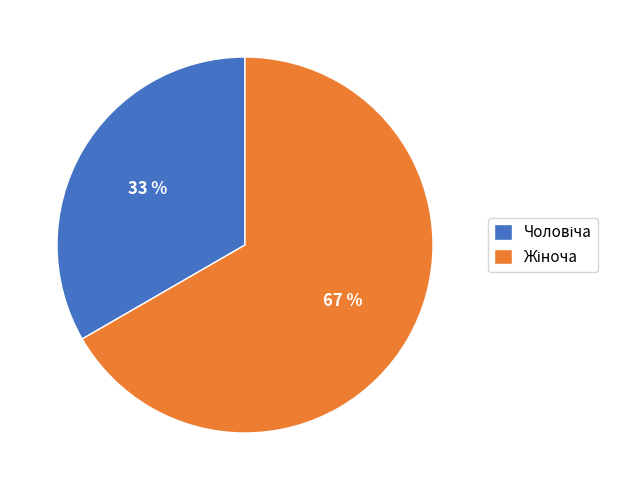

To the nearest percent, what is the average slice percentage?

50%